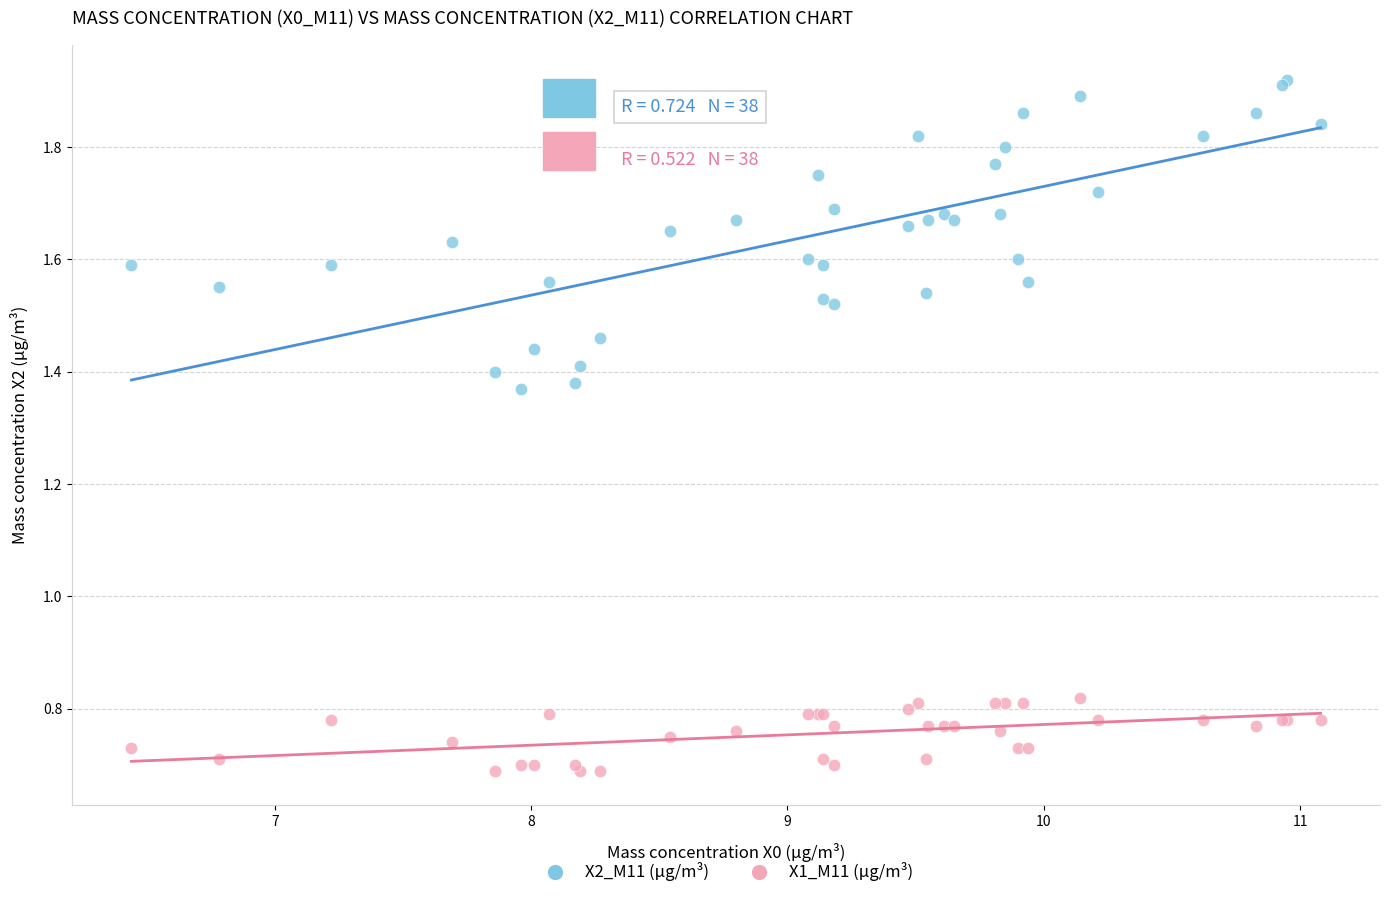

Which series reaches the minimum Y coordinate?

X1_M11 (μg/m³)